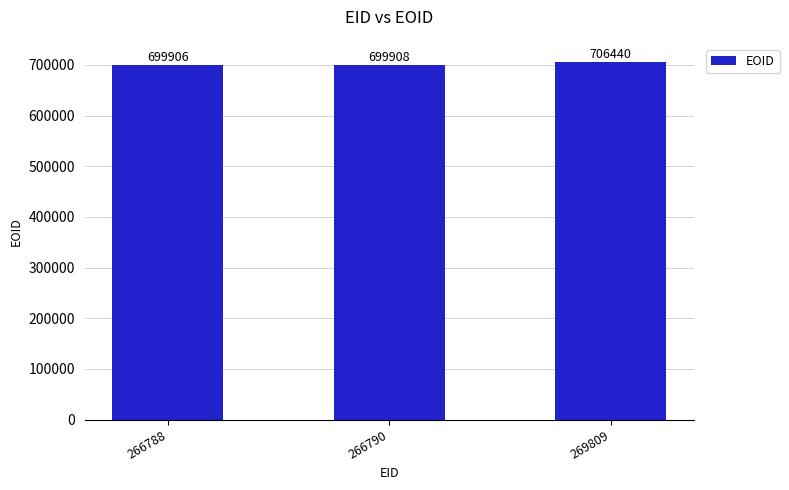

Reading left to right, transcribe all the data shown in this chart.

699906	699908	706440